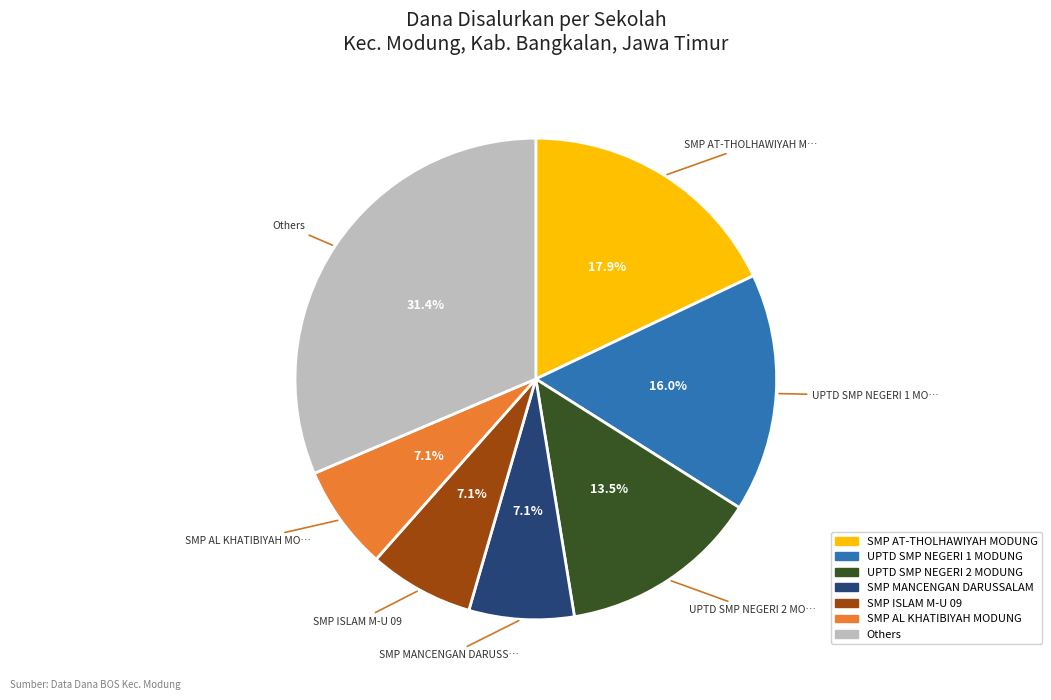

Is there any slice that represents more than half of the pie?

No